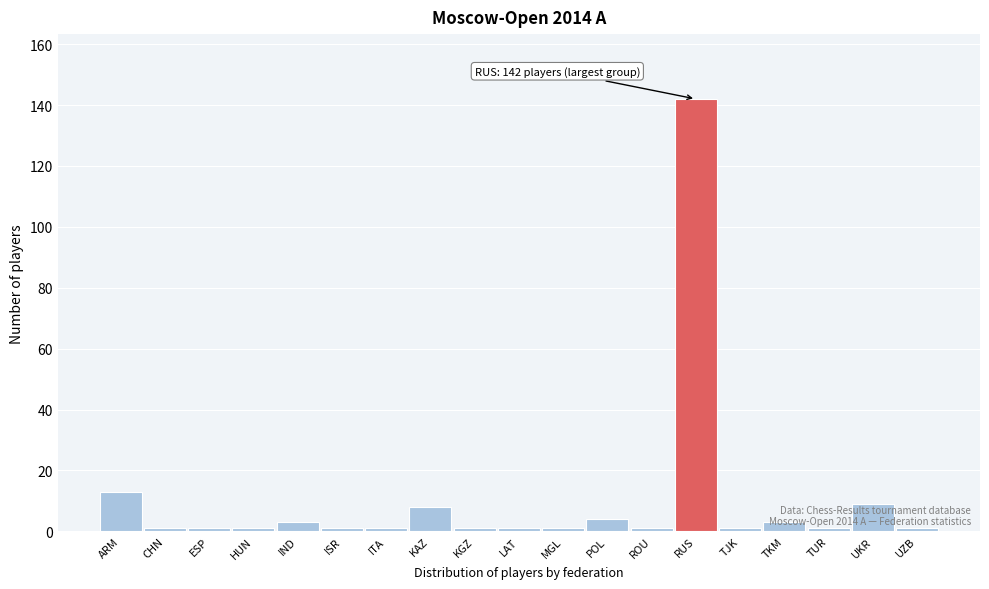

The chart shows a value of 4 at UKR. True or false?

False